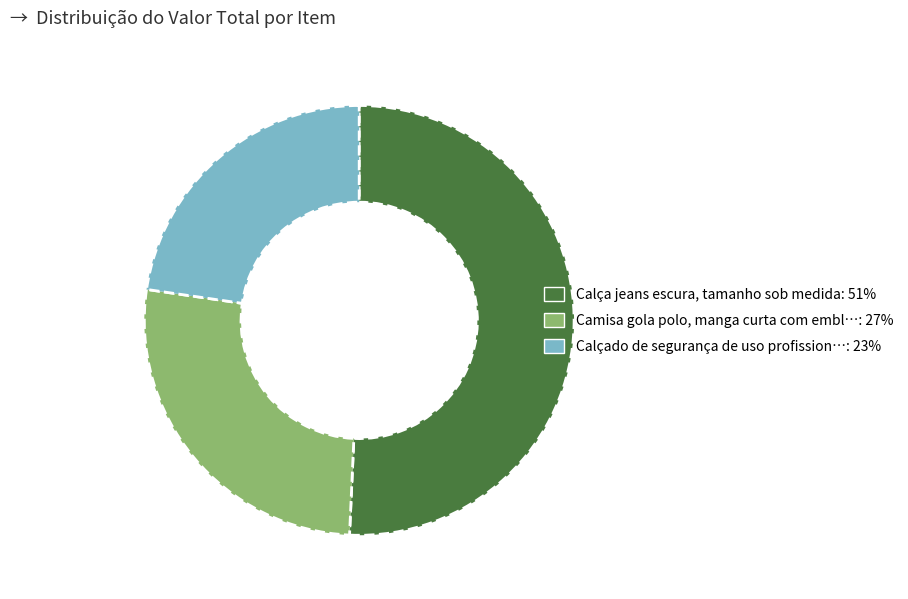

Is there any slice that represents more than half of the pie?

Yes